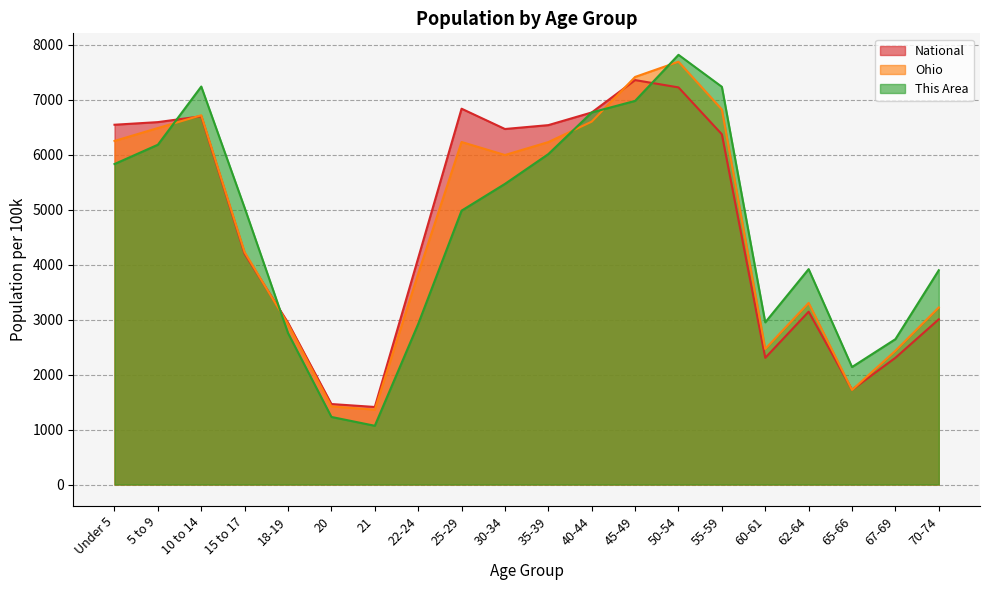

Rank the series at 22-24 from lowest to highest value.

This Area, Ohio, National